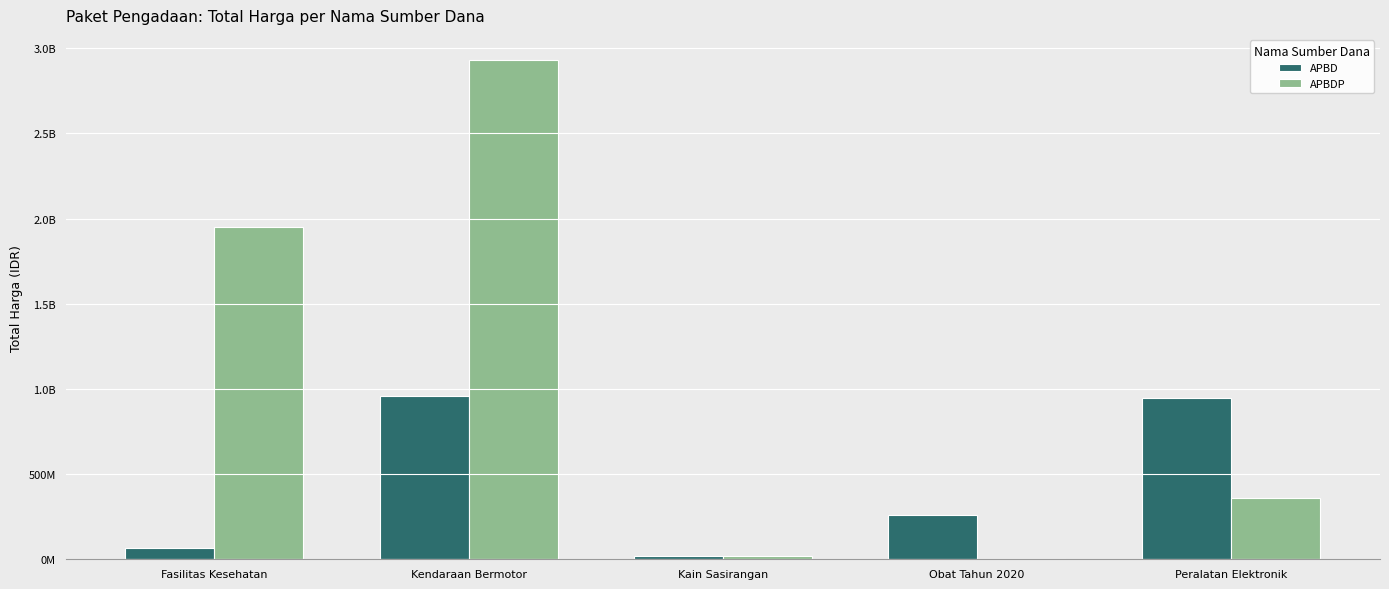

Is the value of APBDP at Peralatan Elektronik greater than the value of APBD at Fasilitas Kesehatan?

Yes